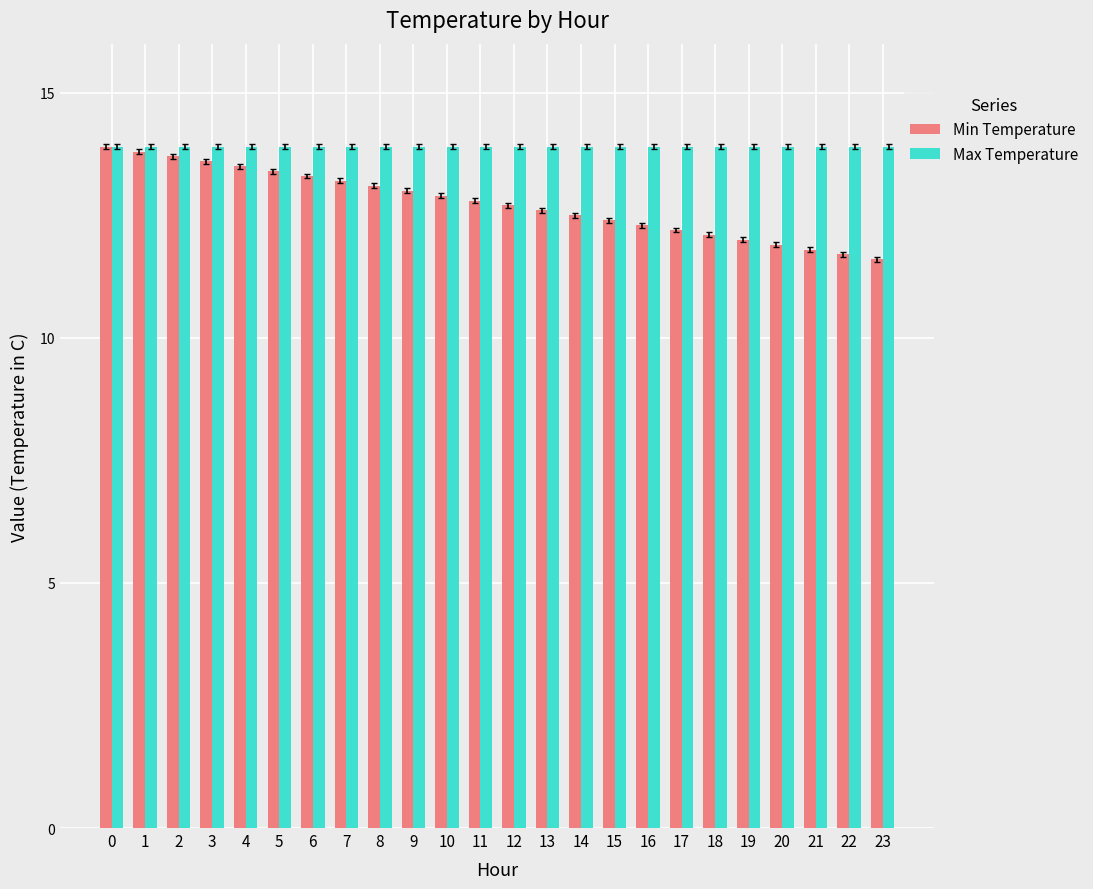

Reading left to right, extract all data points from this chart.

Min Temperature: 0=13.9	1=13.8	2=13.7	3=13.6	4=13.5	5=13.4	6=13.3	7=13.2	8=13.1	9=13.0	10=12.9	11=12.8	12=12.7	13=12.6	14=12.5	15=12.4	16=12.3	17=12.2	18=12.1	19=12.0	20=11.9	21=11.8	22=11.7	23=11.6
Max Temperature: 0=13.9	1=13.9	2=13.9	3=13.9	4=13.9	5=13.9	6=13.9	7=13.9	8=13.9	9=13.9	10=13.9	11=13.9	12=13.9	13=13.9	14=13.9	15=13.9	16=13.9	17=13.9	18=13.9	19=13.9	20=13.9	21=13.9	22=13.9	23=13.9